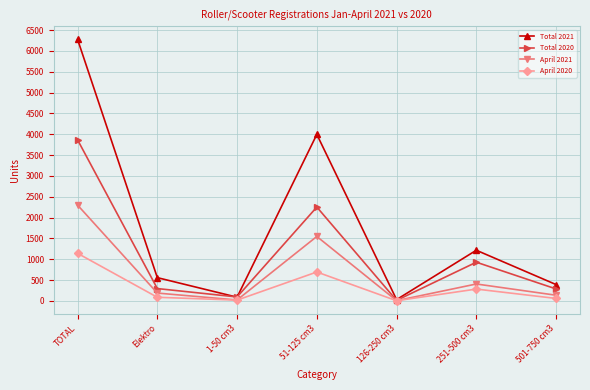

Where is the first local minimum for Total 2021?

1-50 cm3